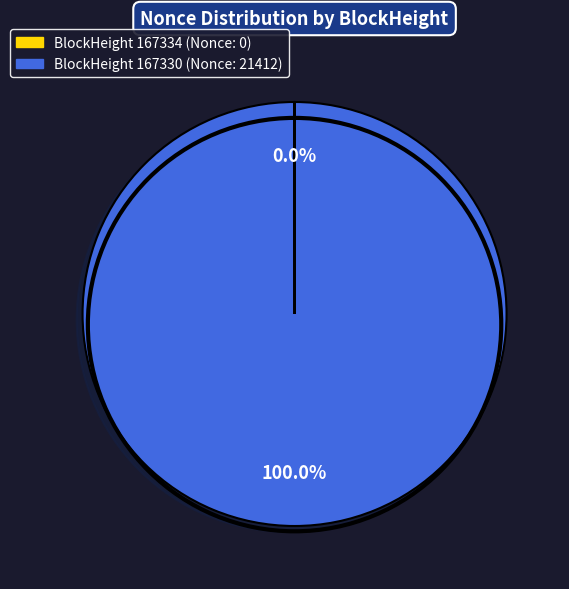

Is there a majority slice in this chart?

Yes